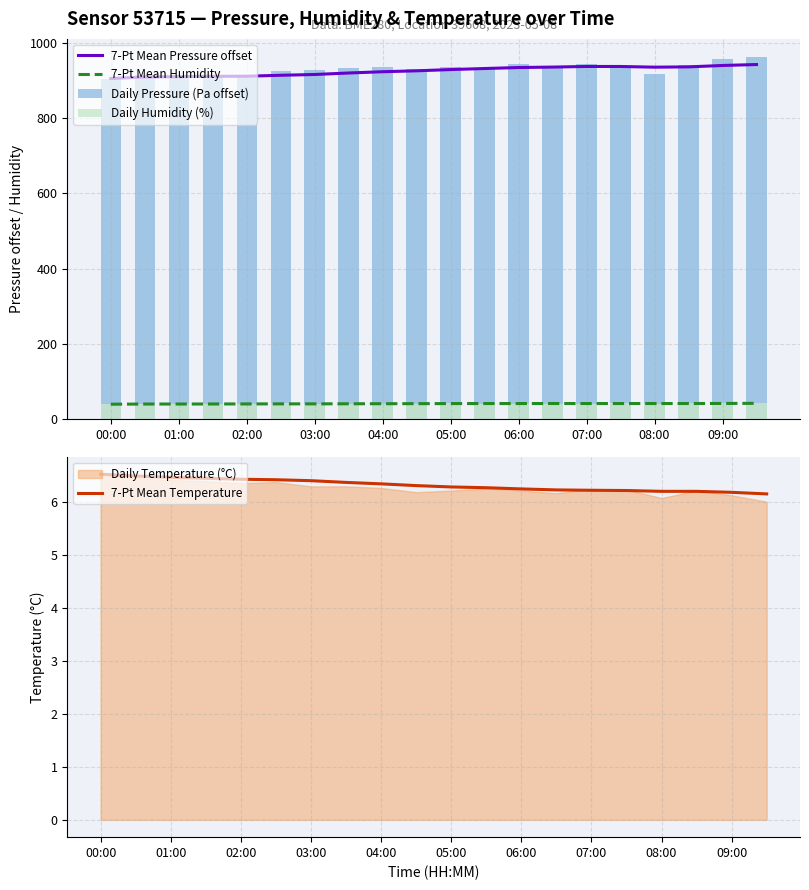

Is the value of 7-Pt Mean Humidity at 01:00 greater than the value of 7-Pt Mean Pressure offset at 03:00?

No